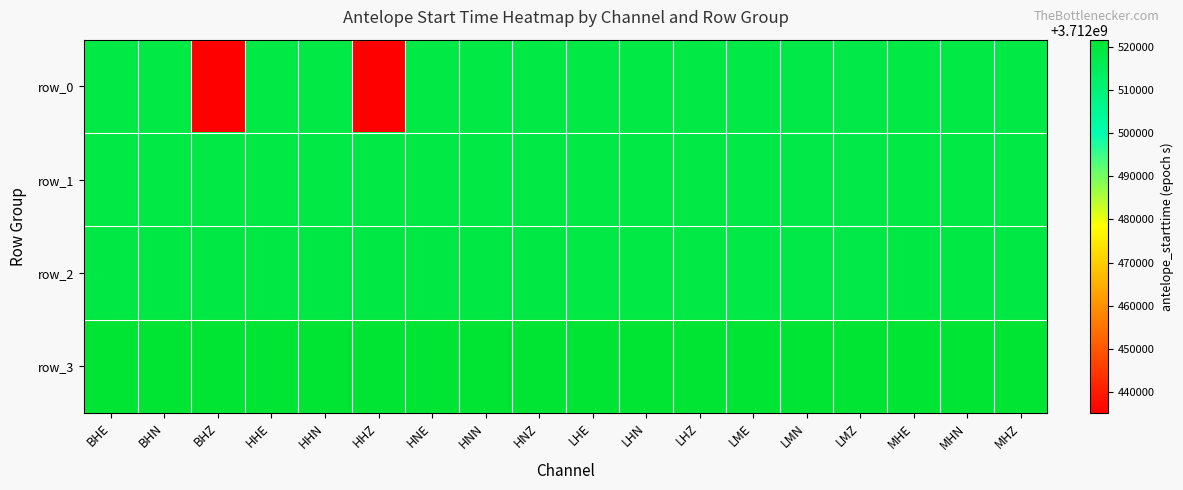

Rank the series by their maximum value, from lowest to highest.

row_0, row_1, row_2, row_3